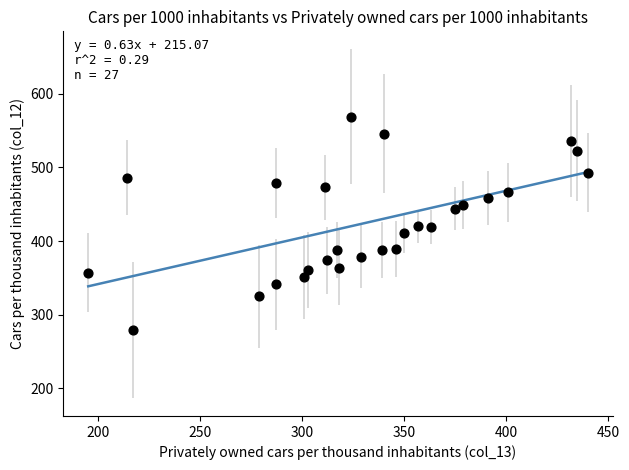

What is the range of Y values (max minus min)?

290